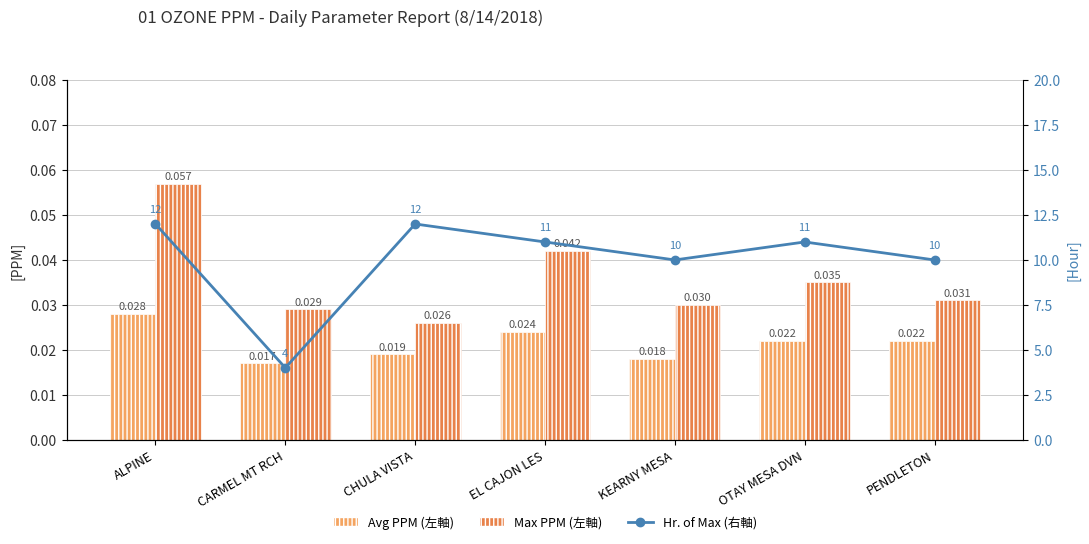

At which category does the chart reach its minimum across all series?

CARMEL MT RCH